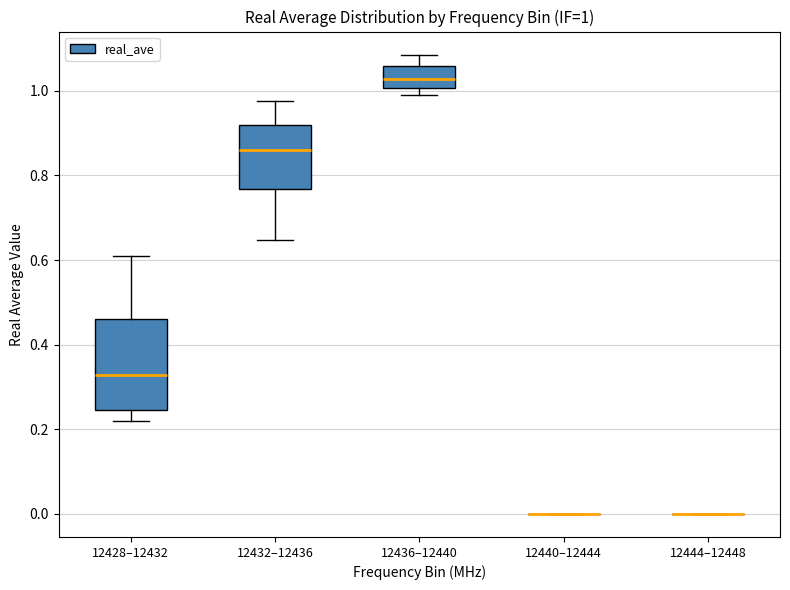

Which box is the tallest, from its lower edge to its upper edge?

12428–12432